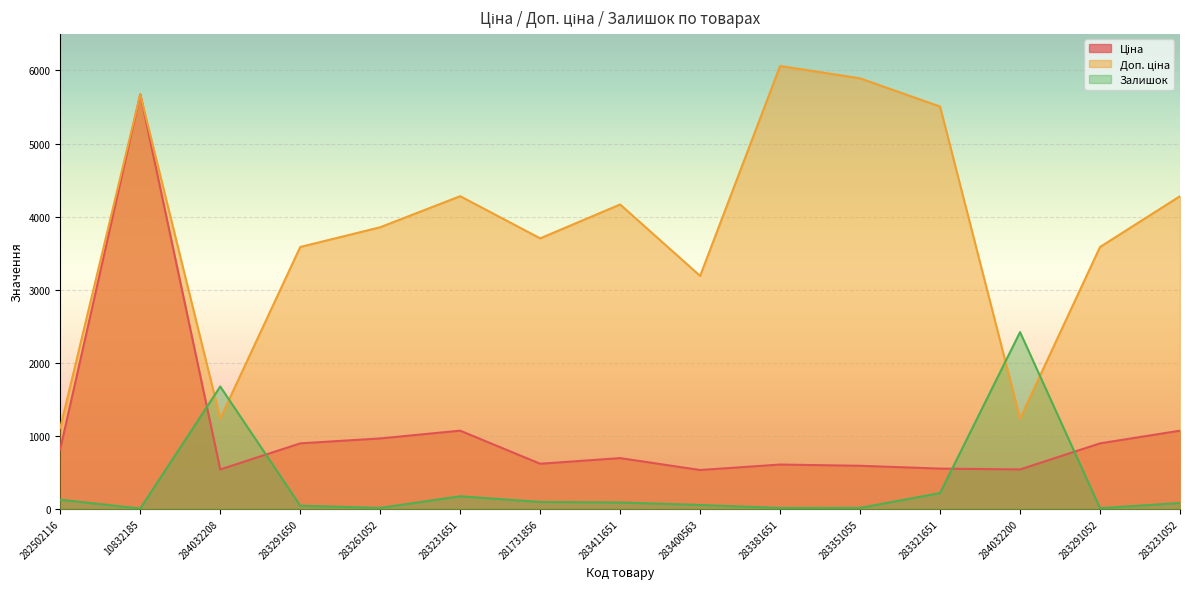

What is the average value of the Доп. ціна series?

3823.2